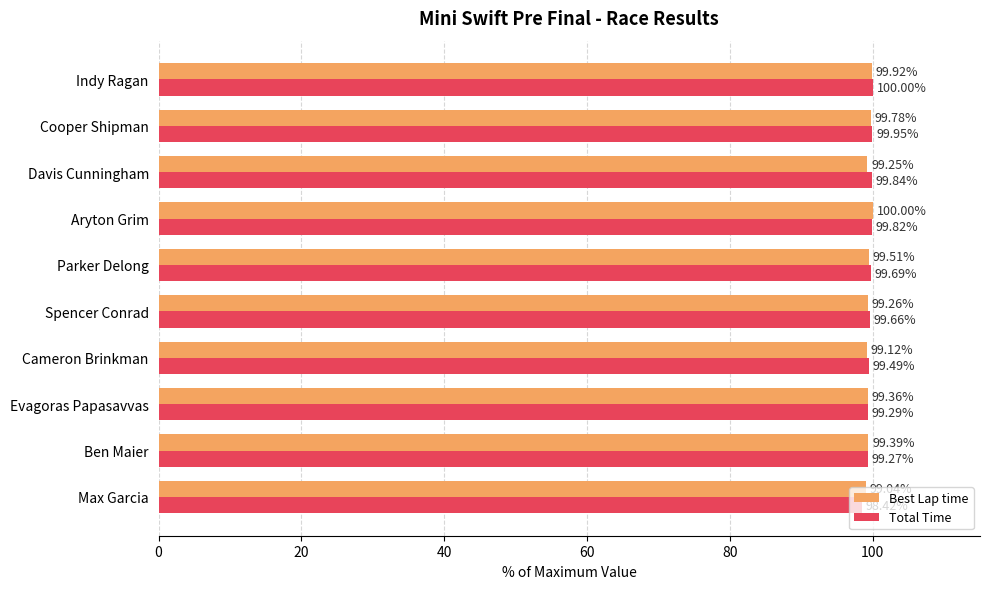

Is the value of Best Lap time at Cooper Shipman greater than the value of Total Time at Cameron Brinkman?

Yes